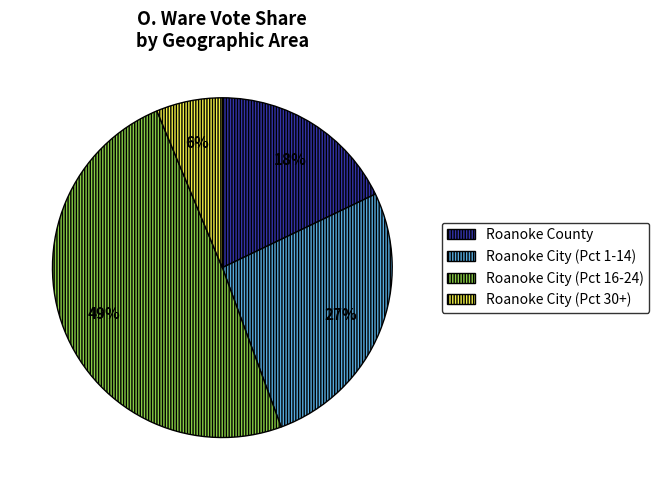

To the nearest percent, what is the difference between the largest and smallest slice percentages?

43%